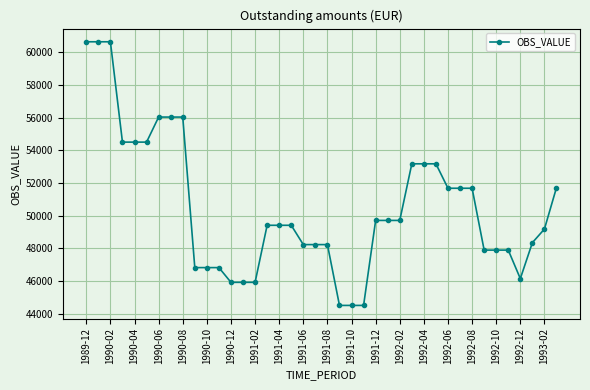

What is the difference between the maximum and second lowest values?

16103.5